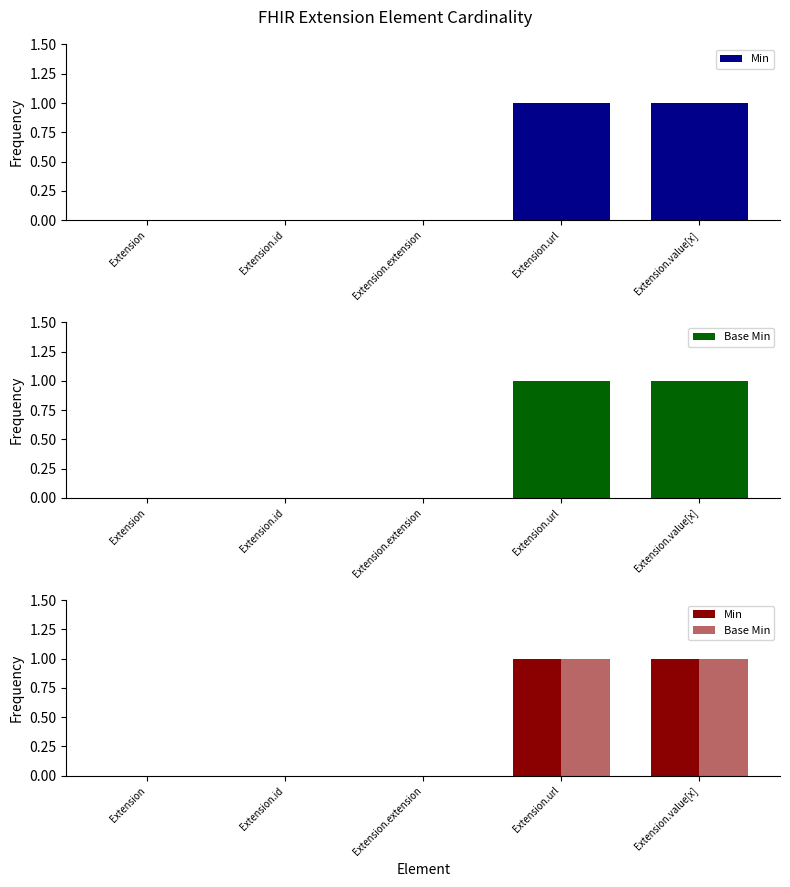

What is the maximum value shown in the chart?

1